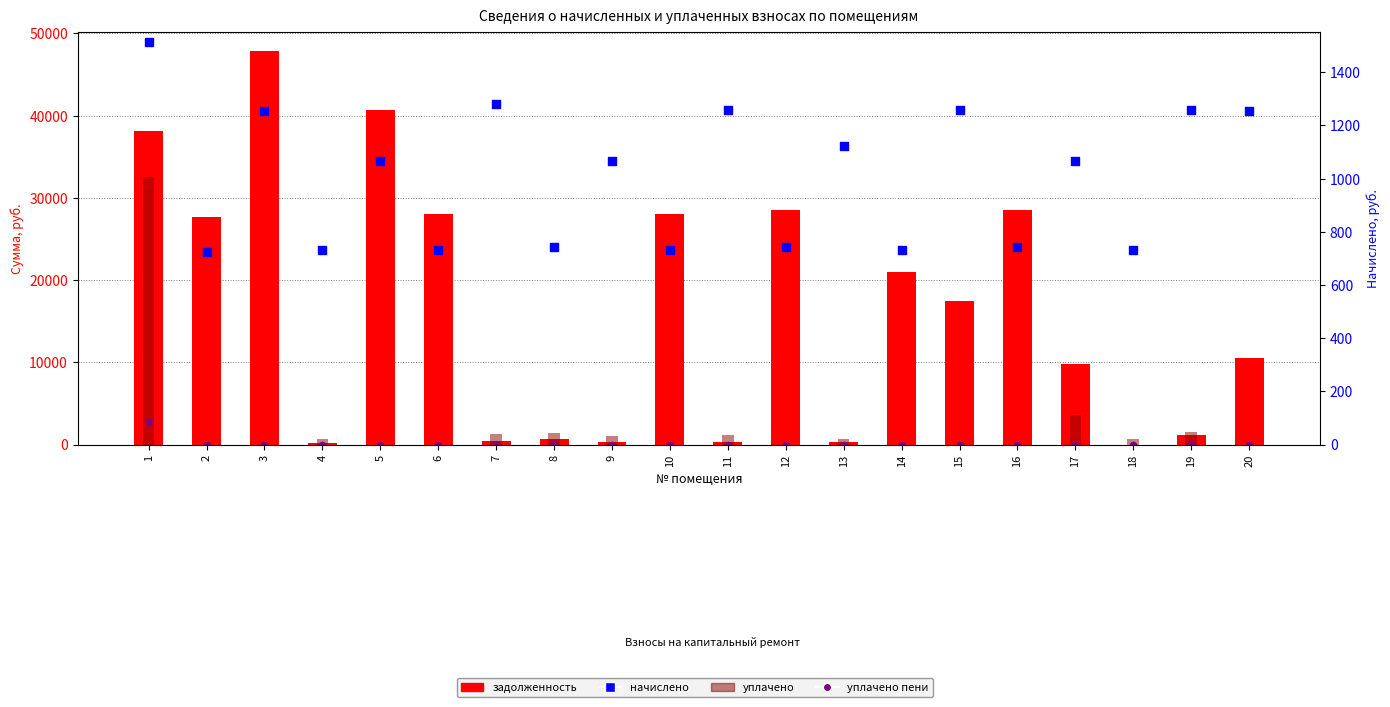

Is the value of уплачено пени at 19 greater than the value of начислено at 8?

No